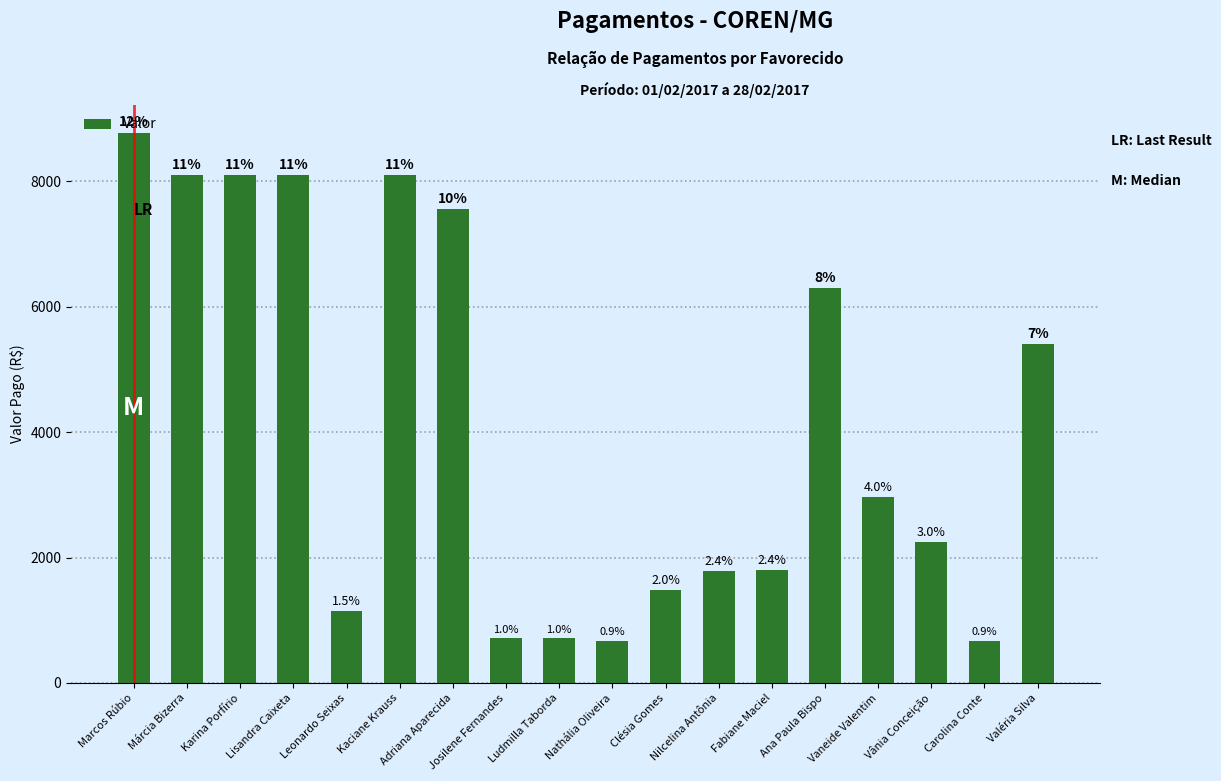

Does the chart contain any negative values?

No